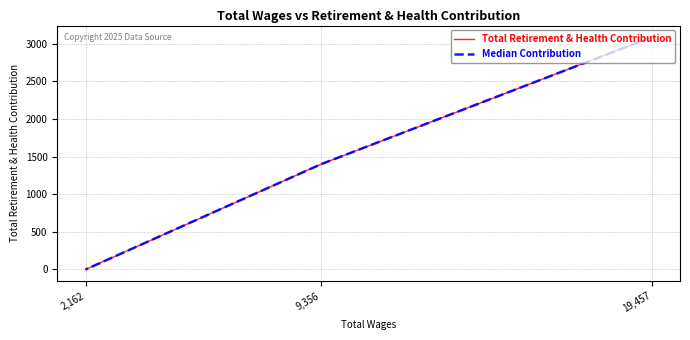

Is this an area chart (filled region under the line)?

No